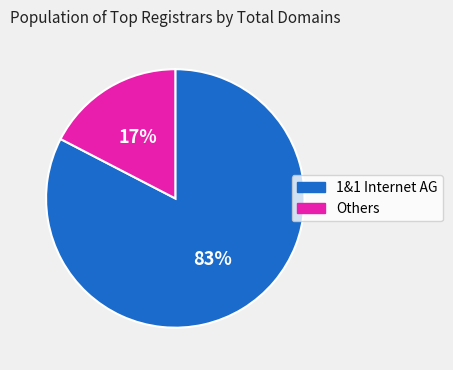

Does any single category account for the majority?

Yes